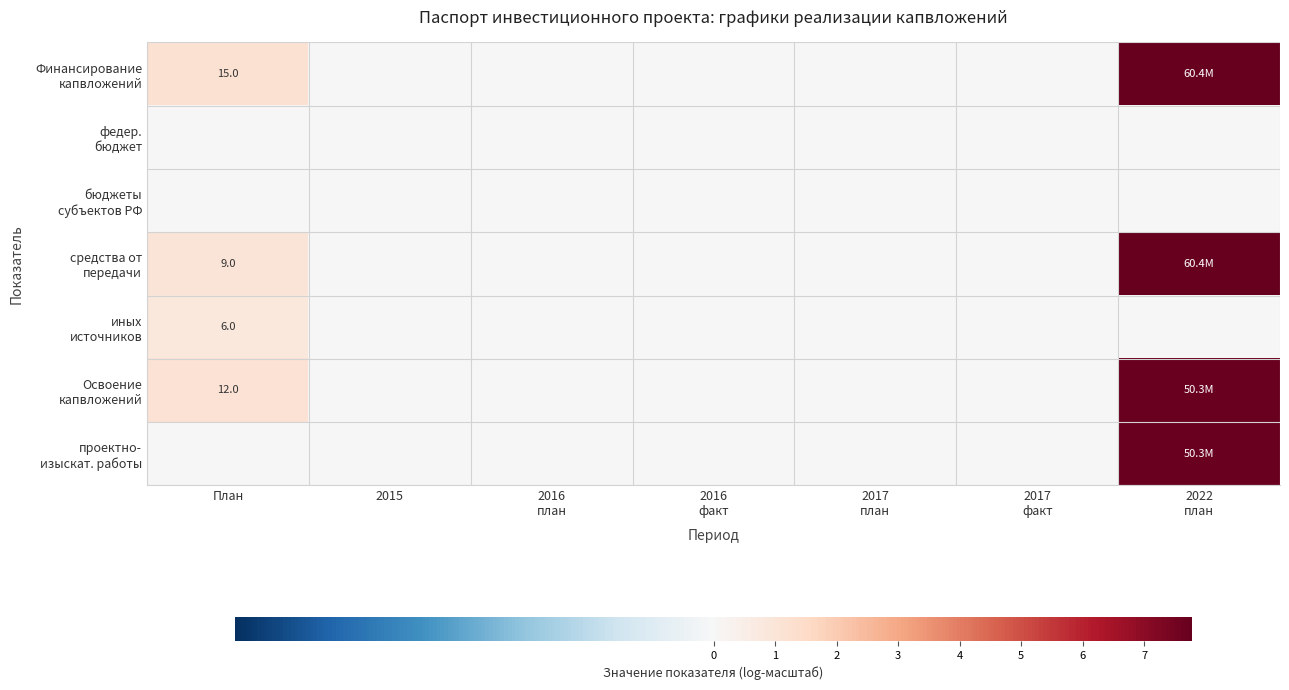

At which label does иных источников reach its peak?

План